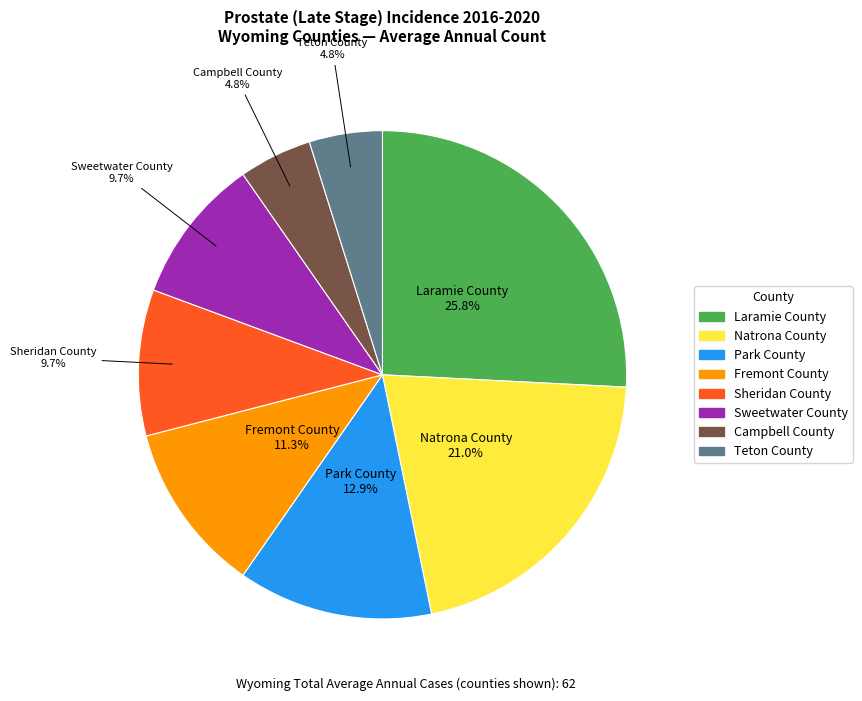

Is Laramie County the majority of the pie?

No